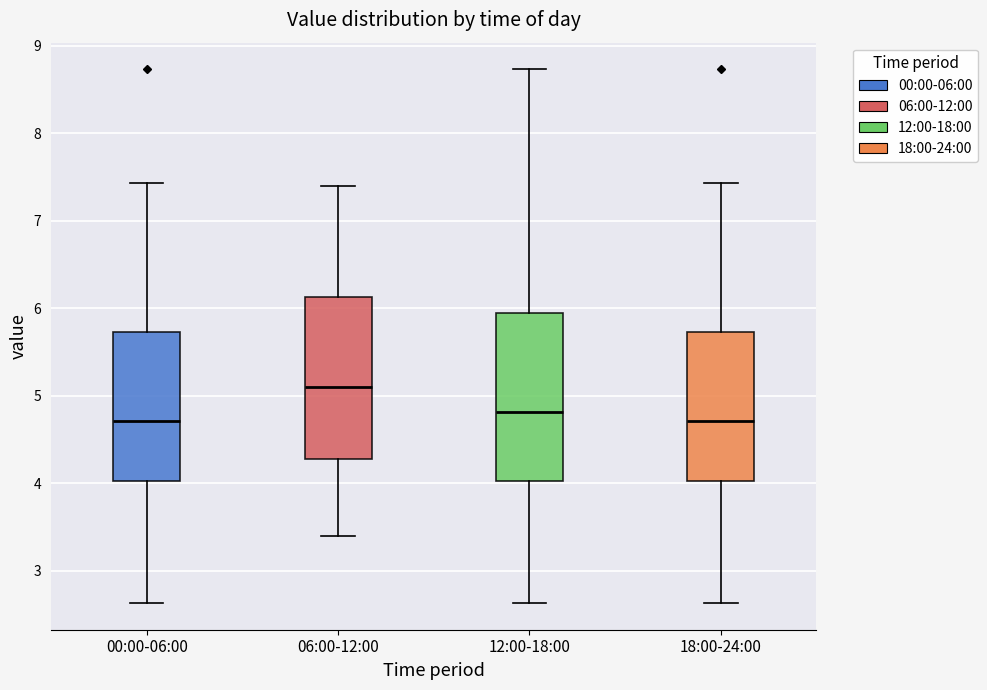

Reading left to right, read every box against the y-axis: the position of its median line, the range the box covers, and the ends of its whiskers. The values are not printed on the chart, so give them approximately, as read against the axis.

00:00-06:00: median 4.7, box 4.0 to 5.7, whiskers 2.6 to 7.4
06:00-12:00: median 5.1, box 4.3 to 6.1, whiskers 3.4 to 7.4
12:00-18:00: median 4.8, box 4.0 to 5.9, whiskers 2.6 to 8.7
18:00-24:00: median 4.7, box 4.0 to 5.7, whiskers 2.6 to 7.4